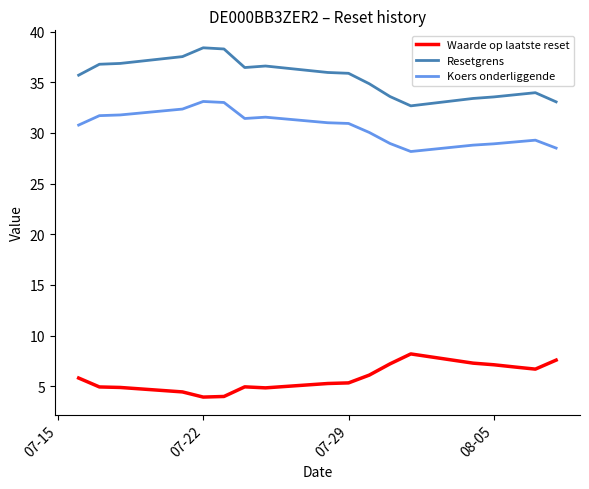

Which series has the largest total across all categories?

Resetgrens